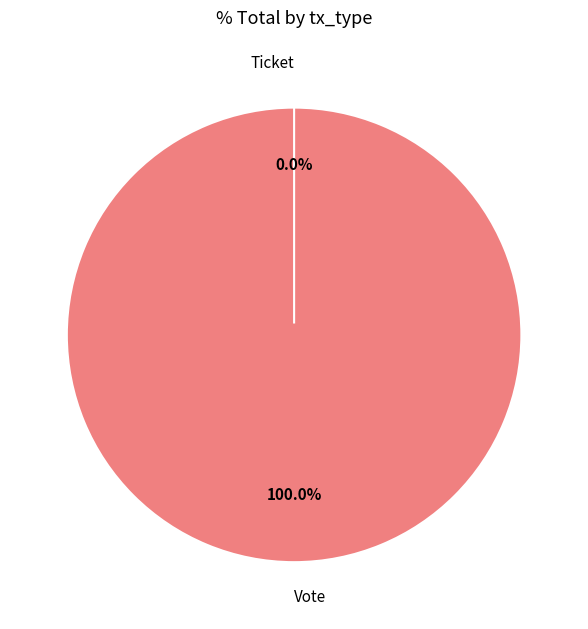

Does Ticket account for over 50% of the chart?

No